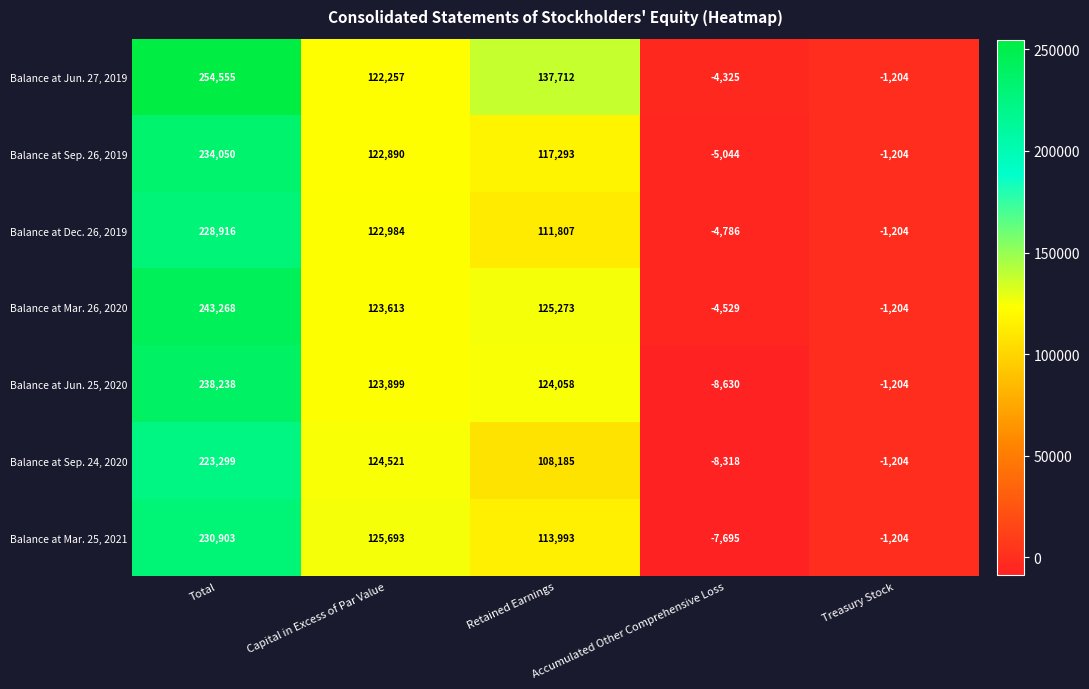

The value of Balance at Dec. 26, 2019 at Capital in Excess of Par Value is 74906. True or false?

False